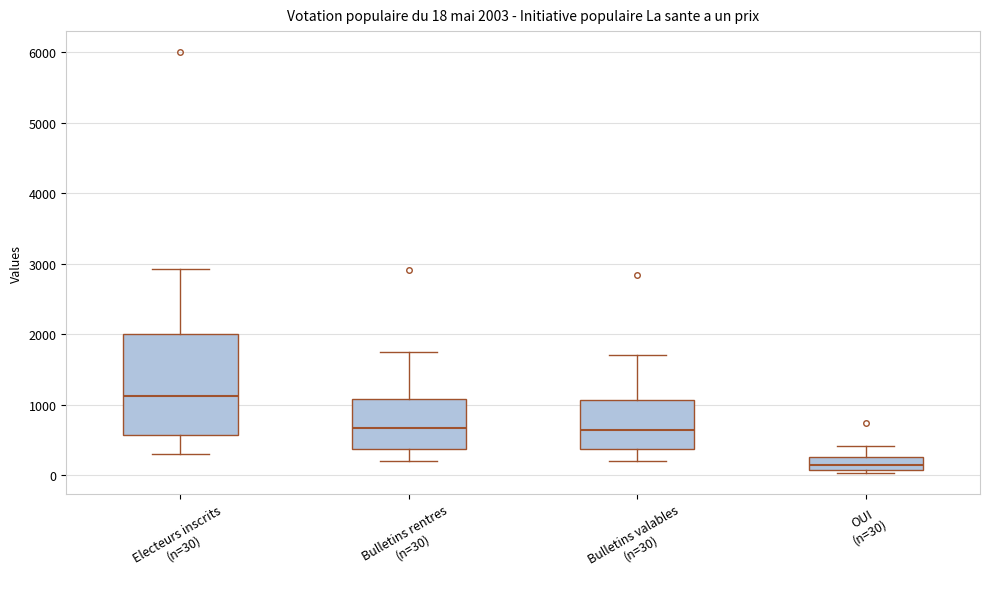

Which box has the highest median line?

Electeurs inscrits (n=30)